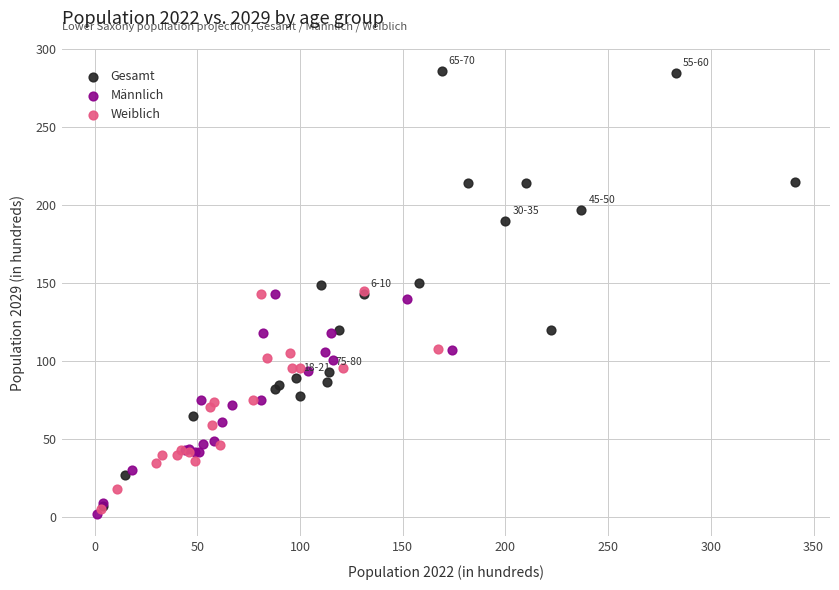

Which series has the widest spread of Y values?

Gesamt